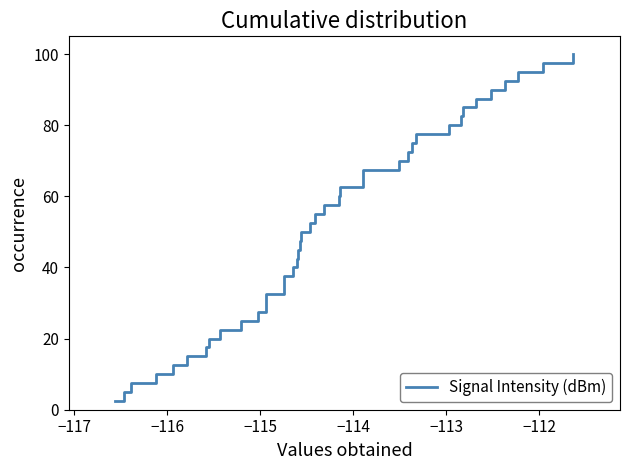

What is the smallest value displayed?

2.5